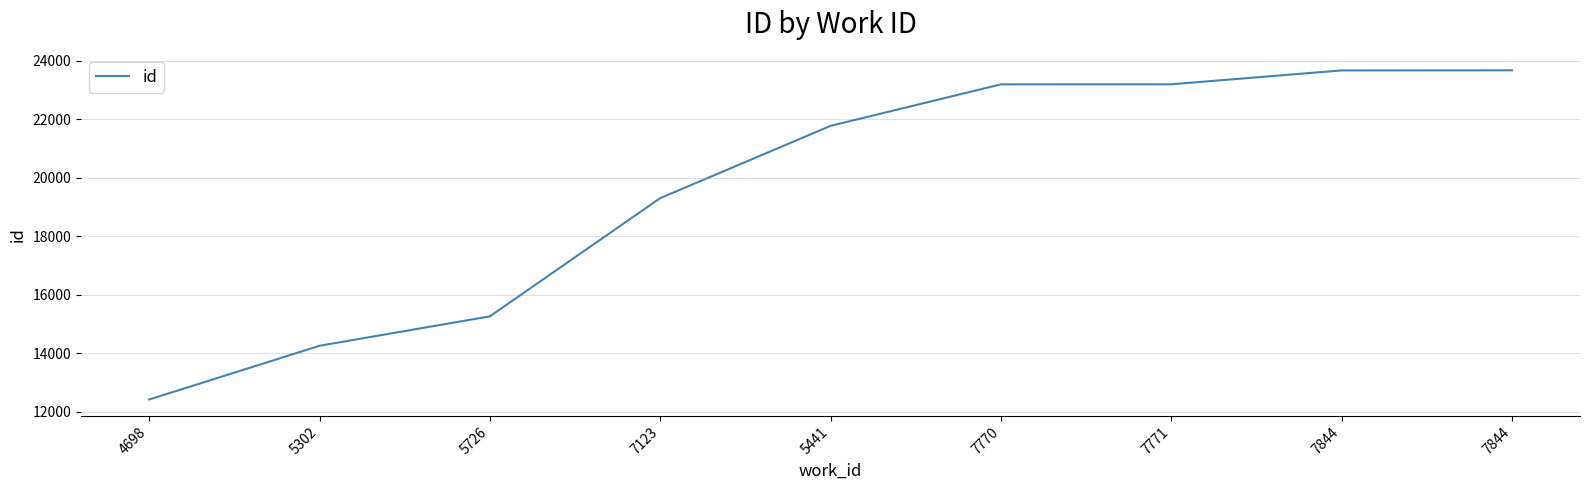

What is the average value?

19639